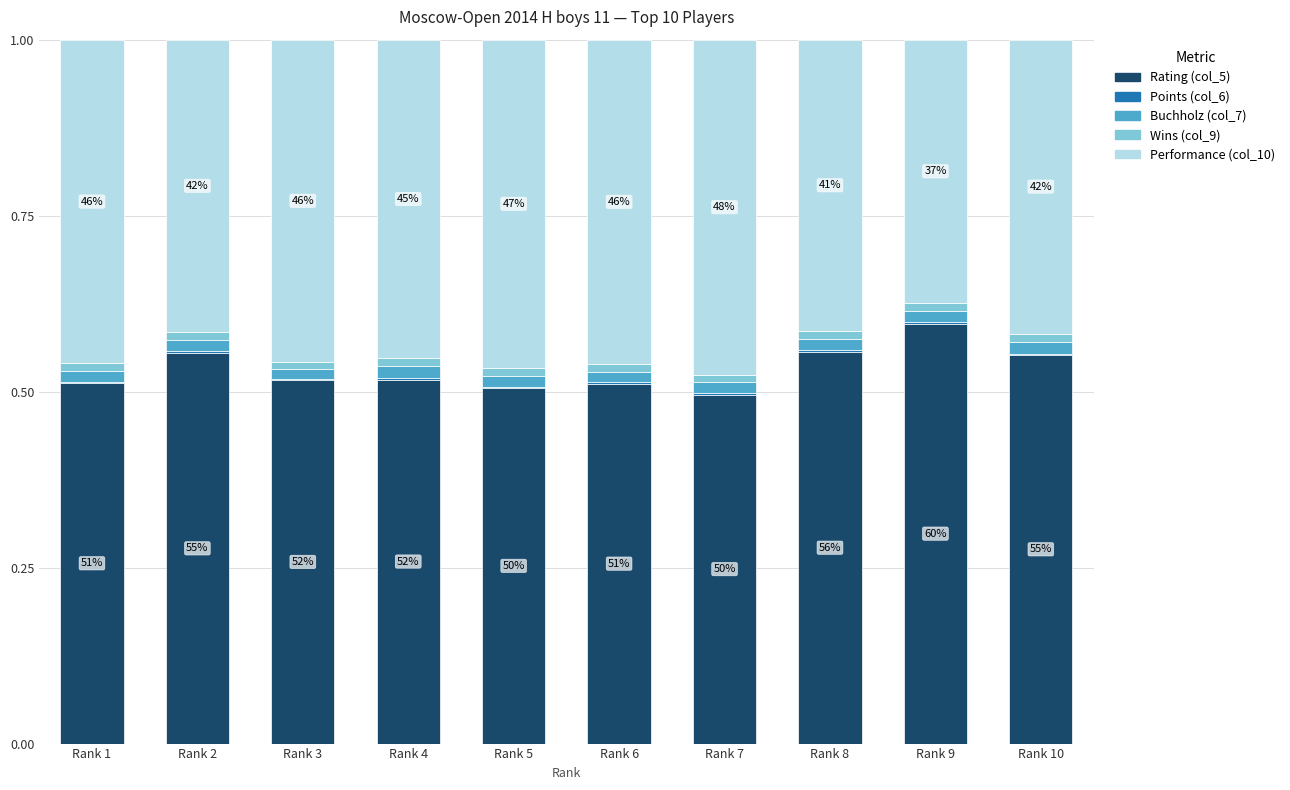

True or false: Rating (col_5) has a value of 0.5 at Rank 6.

True